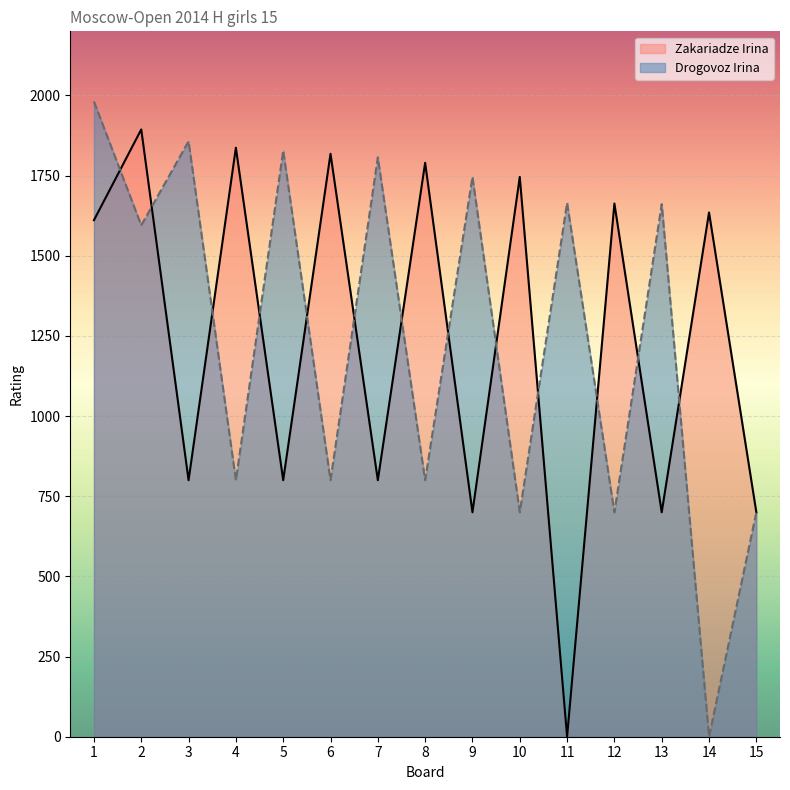

What is the value of the Drogovoz Irina point at the 3rd from the left?

1857